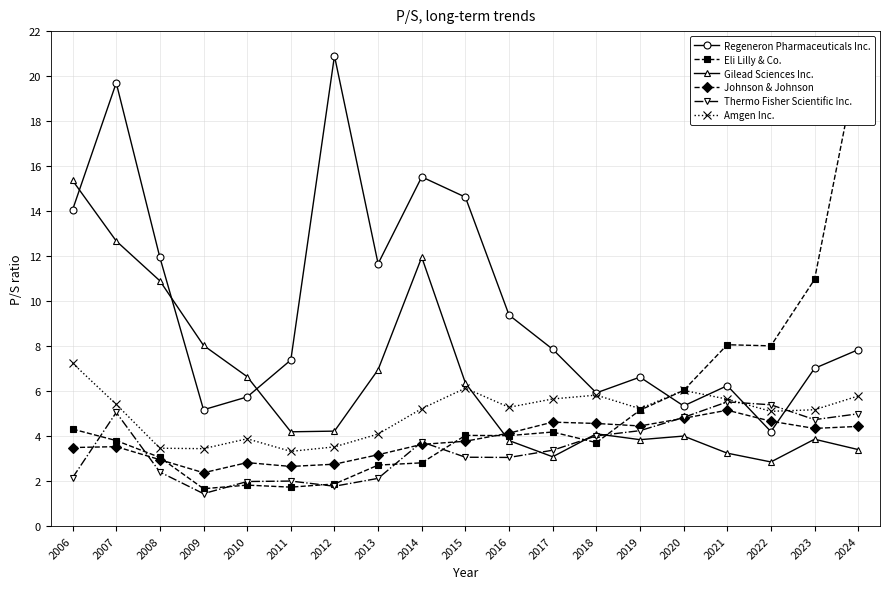

Where do Amgen Inc. and Gilead Sciences Inc. first cross each other?

2015 and 2016